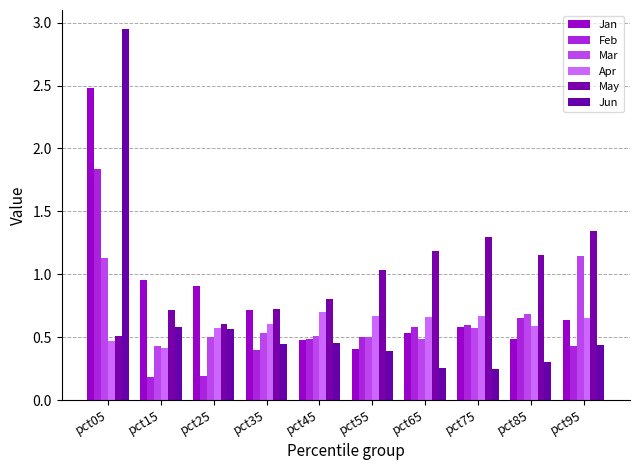

What is the value of the Feb bar at the 9th from the left?

0.7